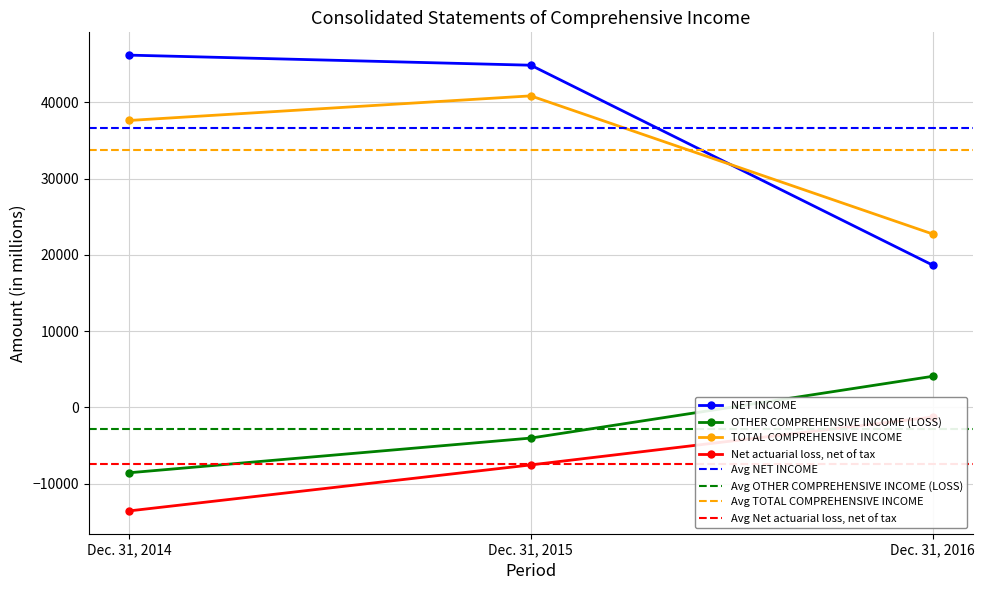

At which label is NET INCOME closest to 32414?

Dec. 31, 2015